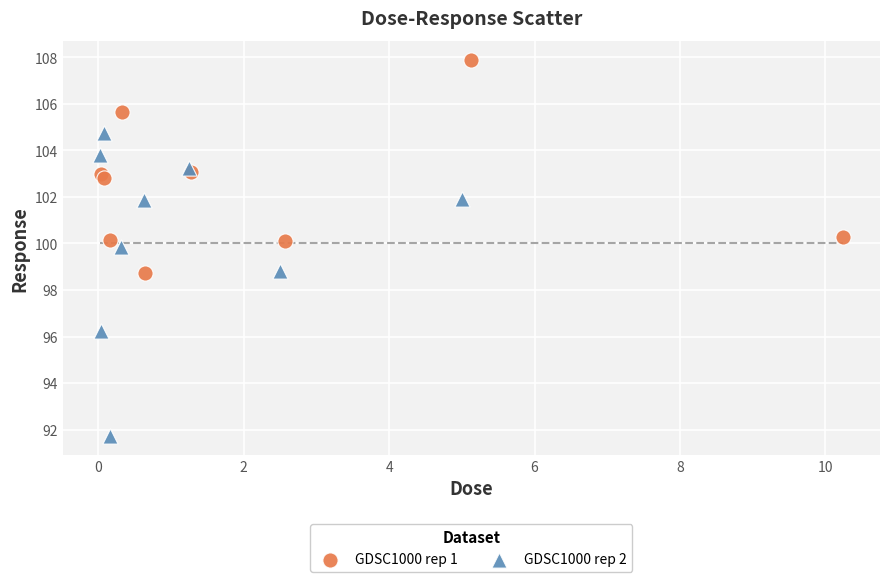

Which series contains the highest Y value?

GDSC1000 rep 1